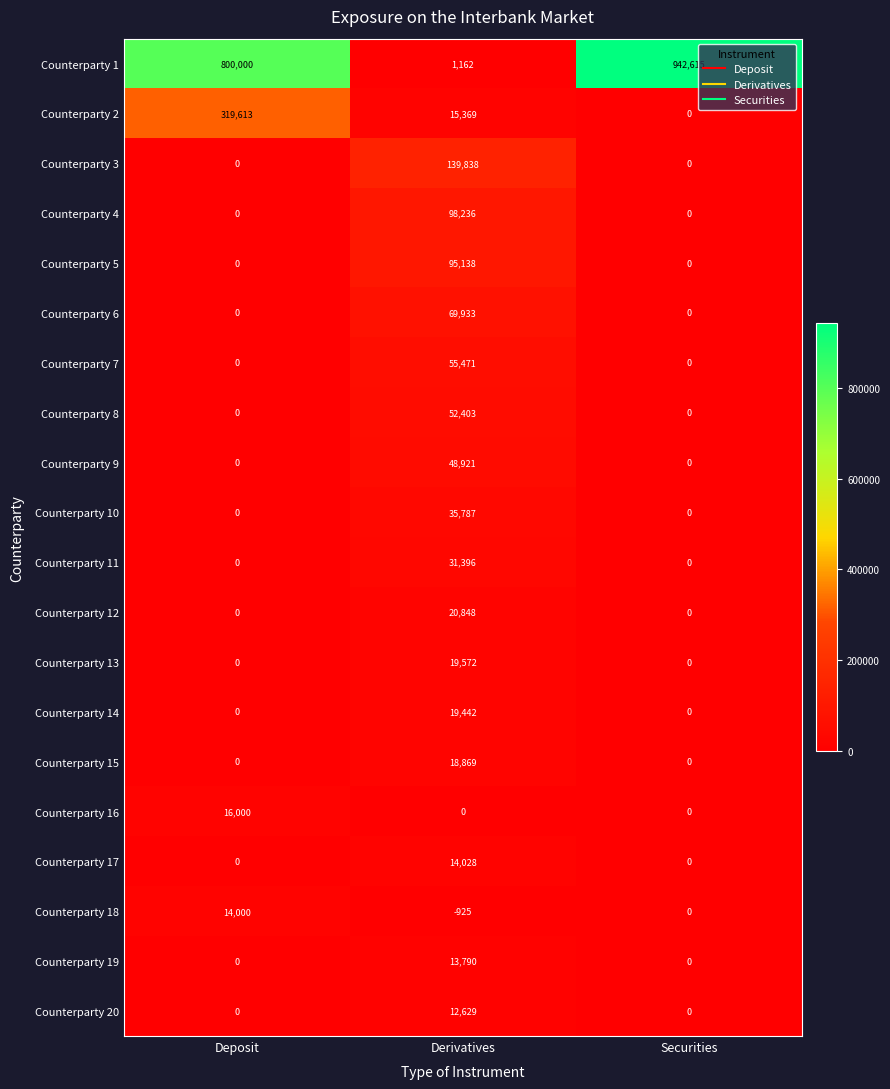

What is the smallest value displayed?

-925